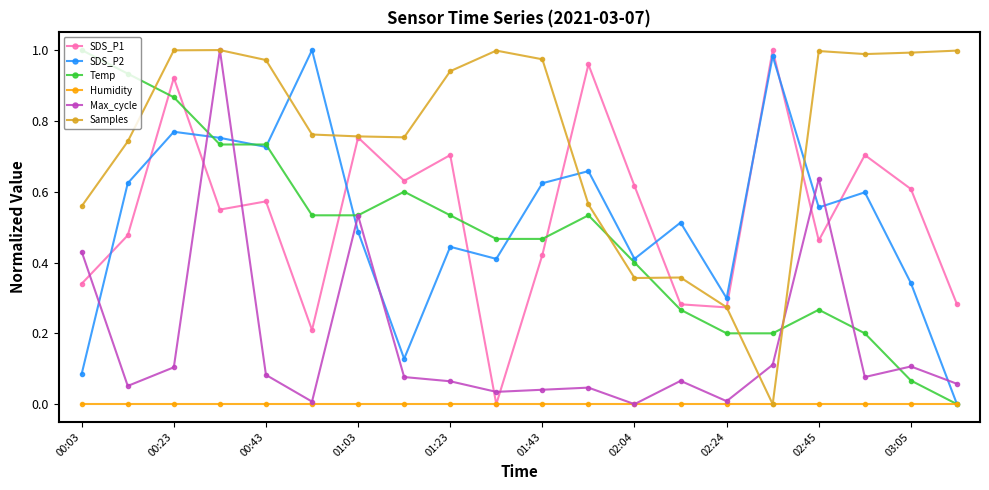

Which series has the largest total across all categories?

Samples